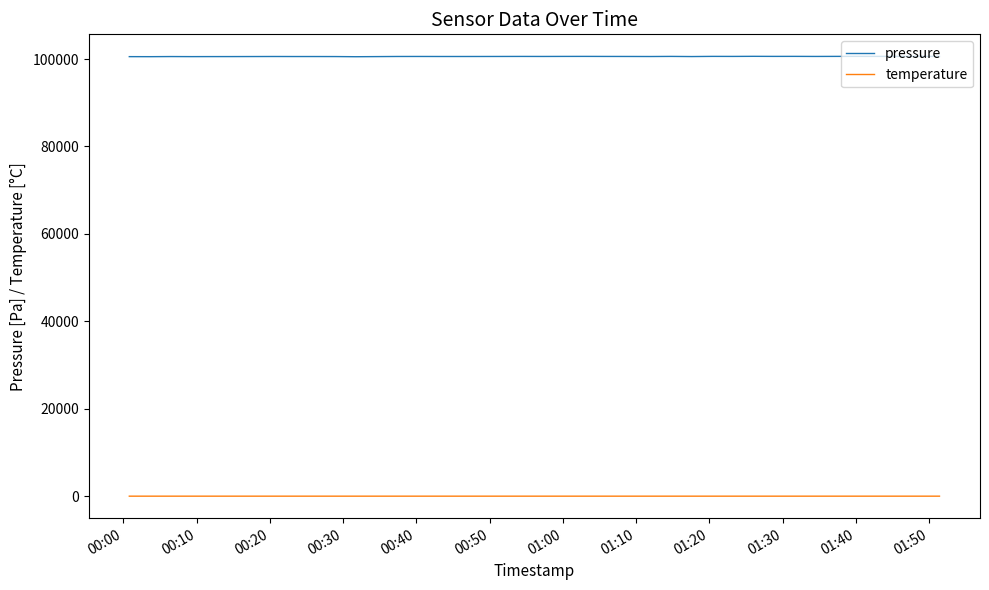

Which series has the largest range (max minus min)?

pressure